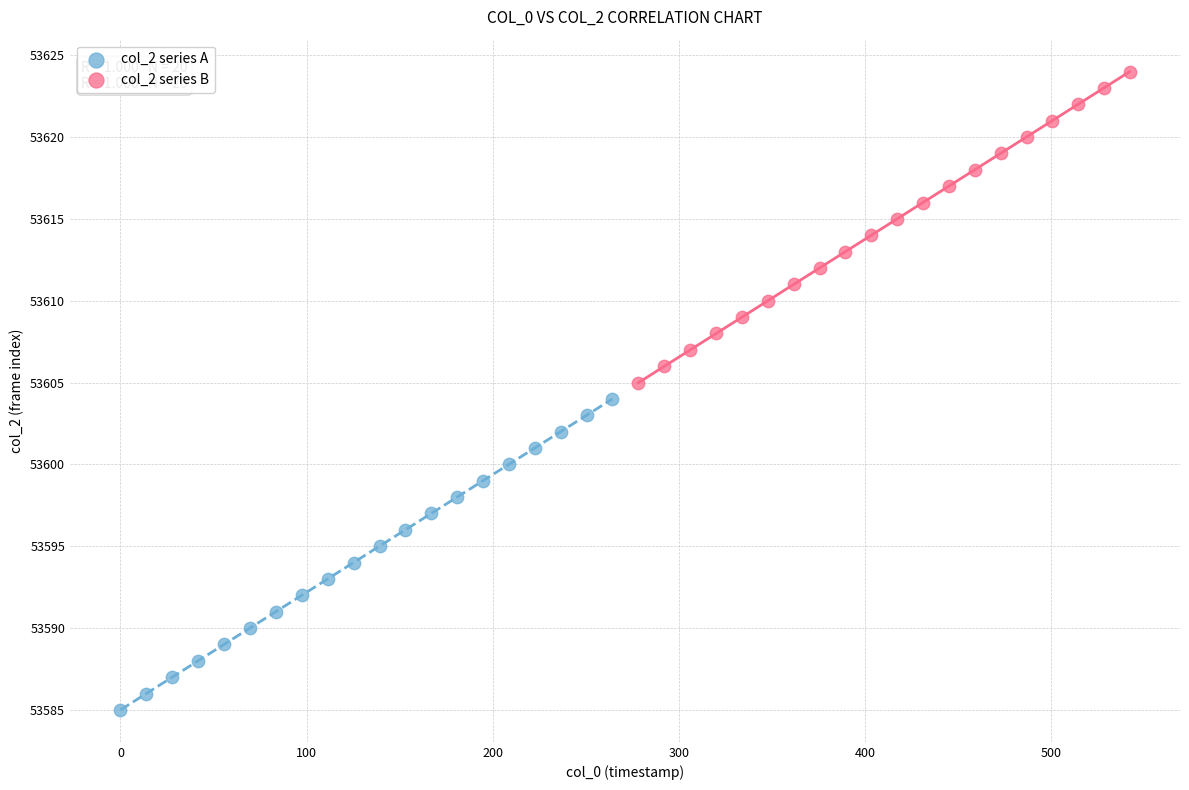

Which series contains the highest Y value?

col_2 series B